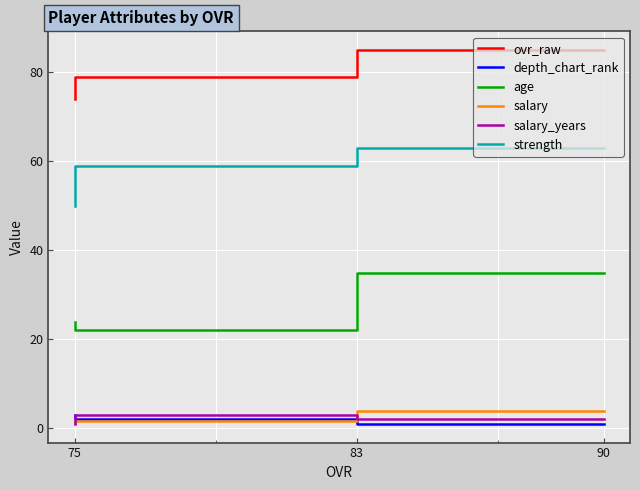

Read the ovr_raw value at 90.

85.0